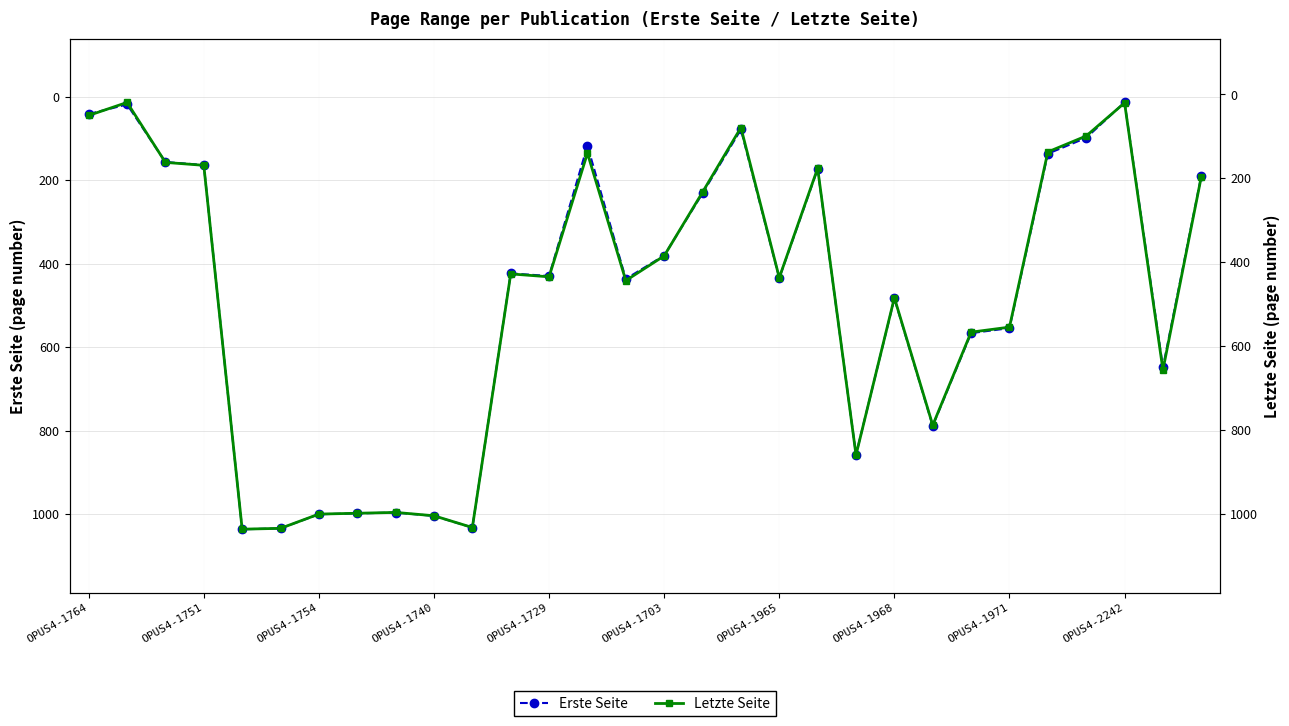

What is the difference between the Letzte Seite values at 20 and OPUS4-1971?

137